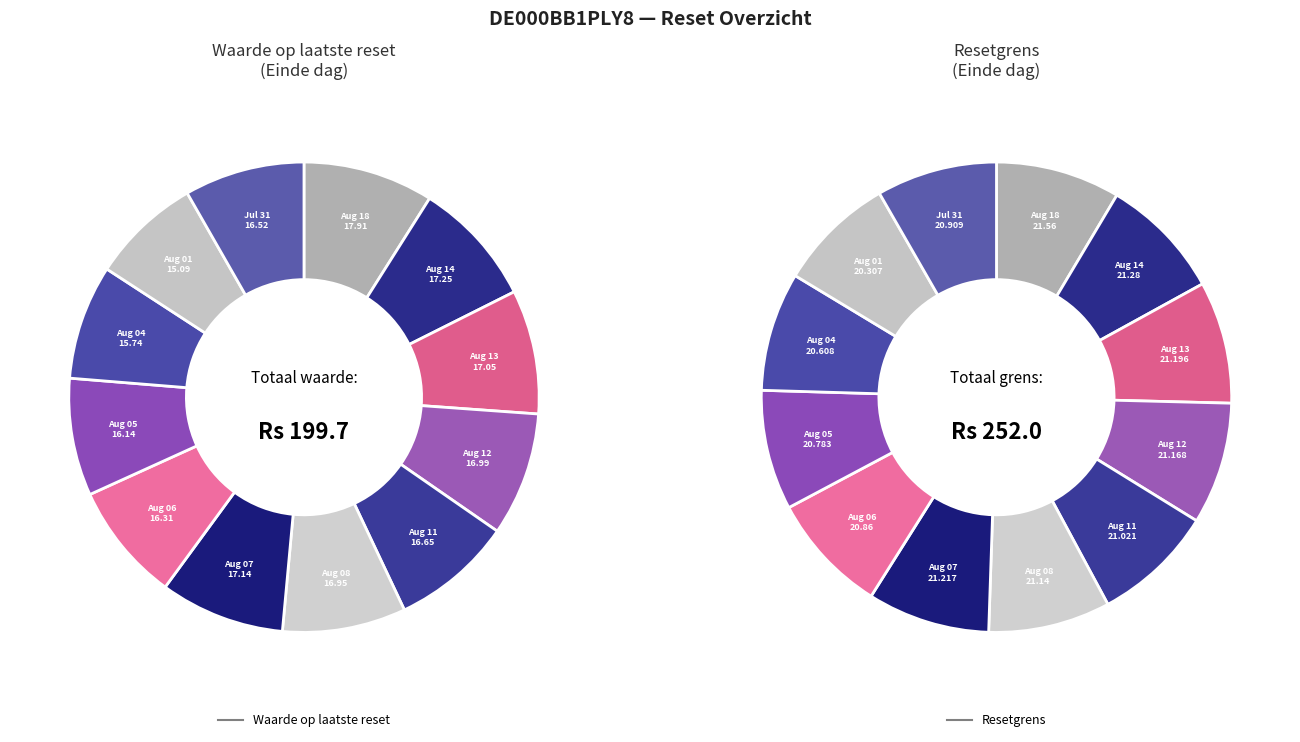

What is the smallest slice in the pie chart?

2025-08-01